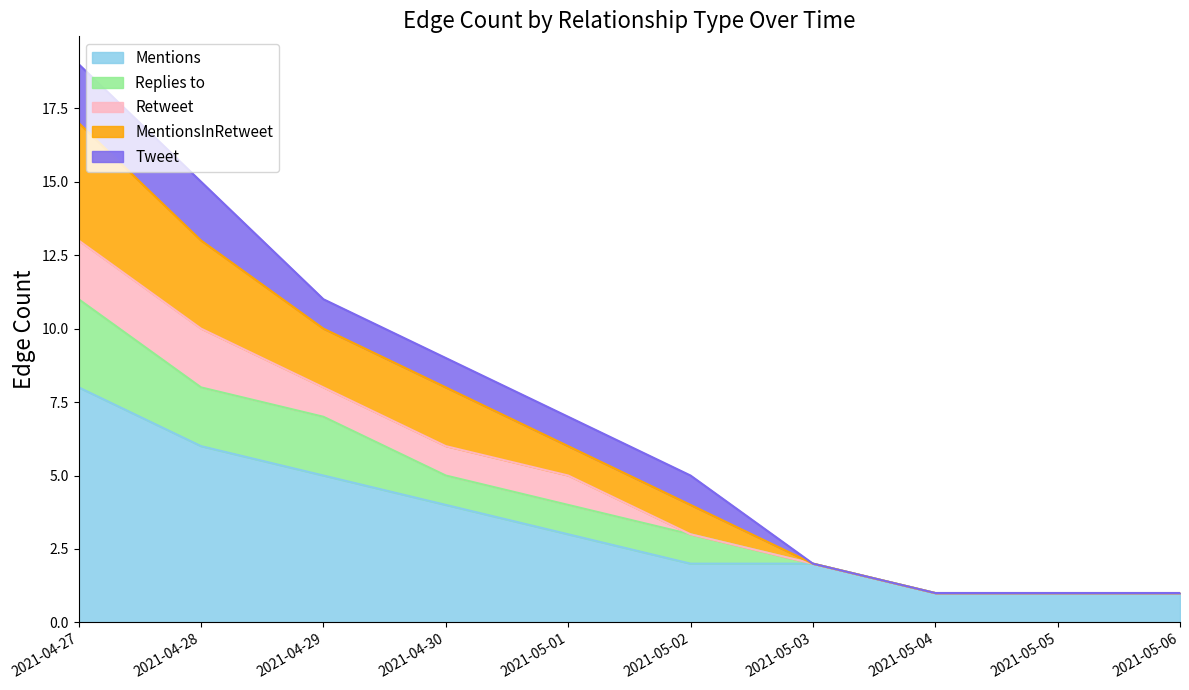

What are all the series names shown in the legend?

Mentions, Replies to, Retweet, MentionsInRetweet, Tweet